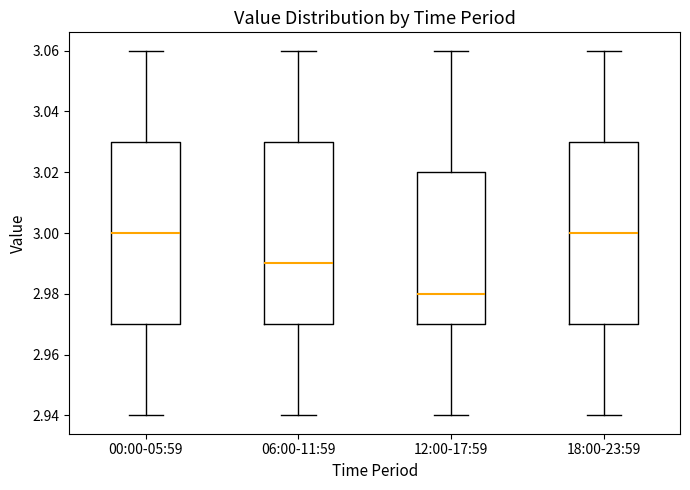

Which box has the lowest median line?

12:00-17:59